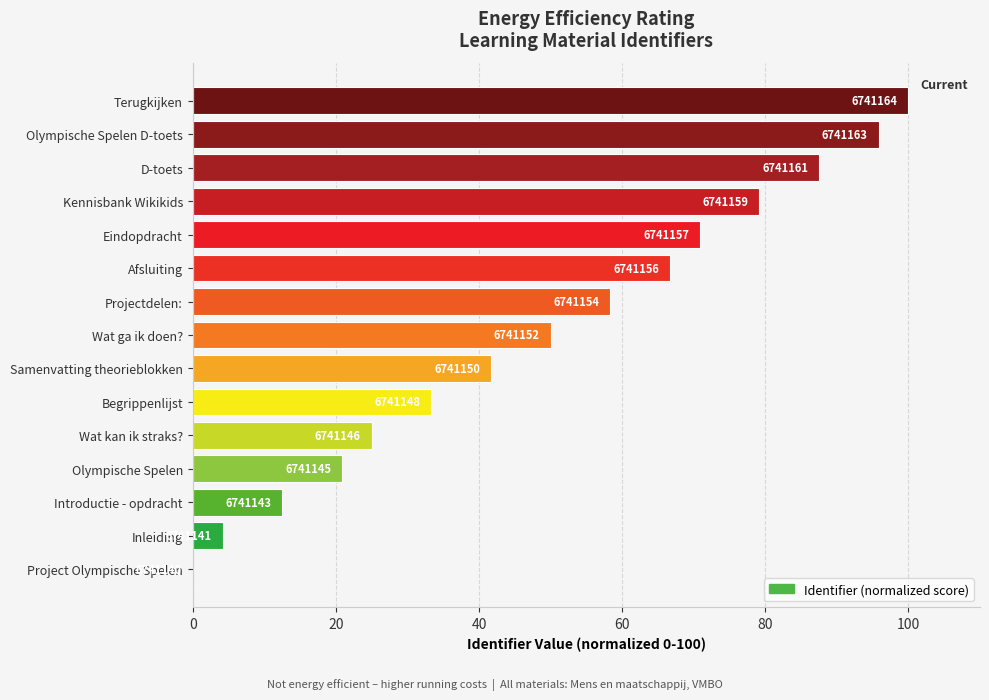

Are the bars grouped side by side (vs. stacked)?

No